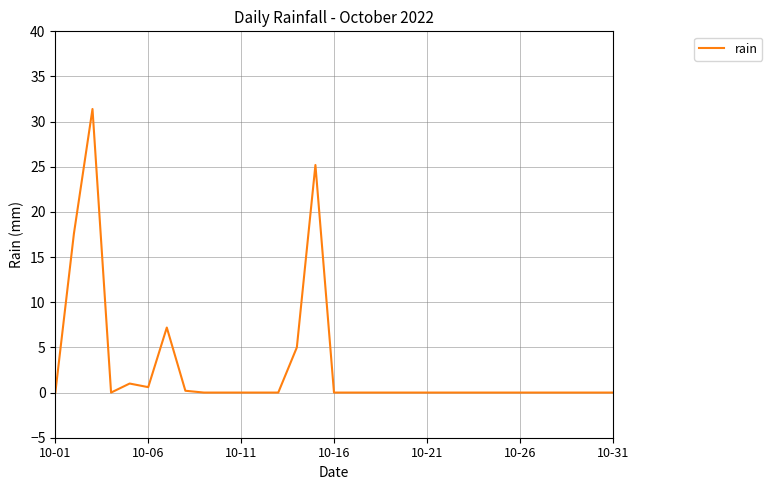

What is the difference between the maximum and minimum values?

31.4